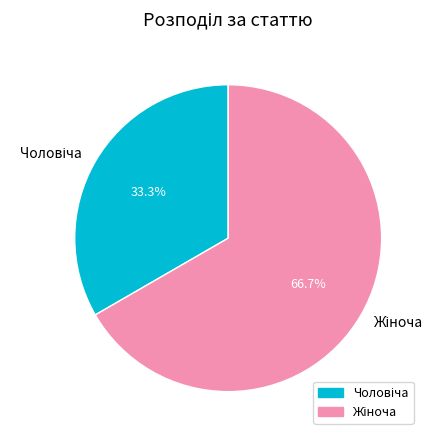

Is there a majority slice in this chart?

Yes